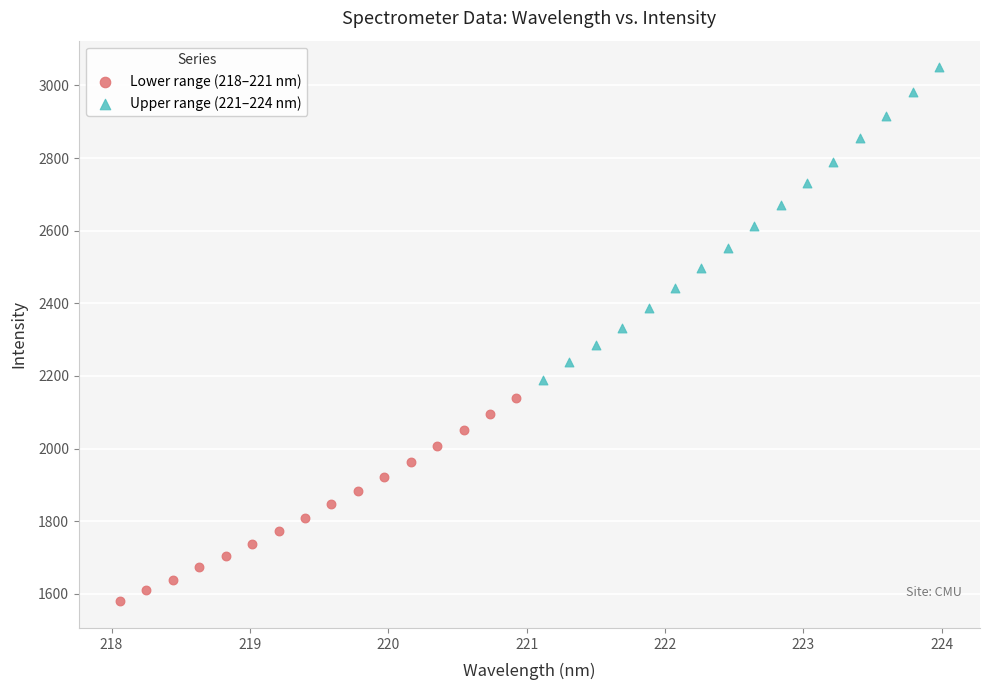

Which series contains the lowest Y value?

Lower range (218–221 nm)